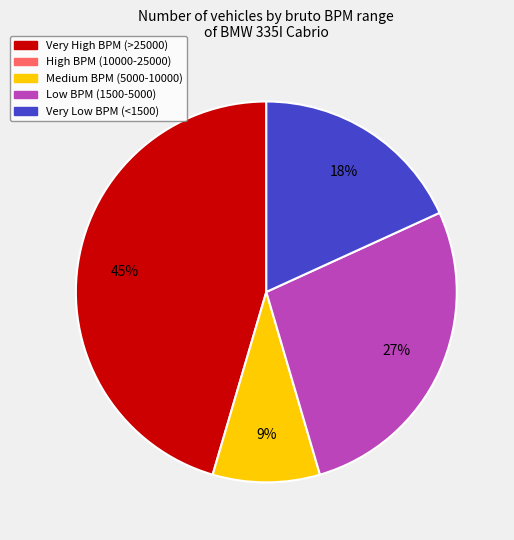

Is there a majority slice in this chart?

No